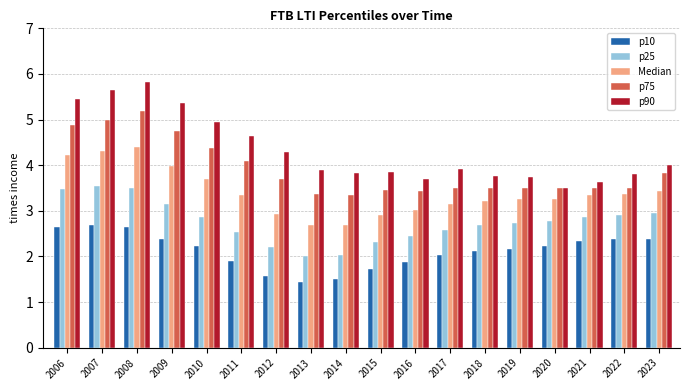

The value of Median at 2020 is 3.3. True or false?

True